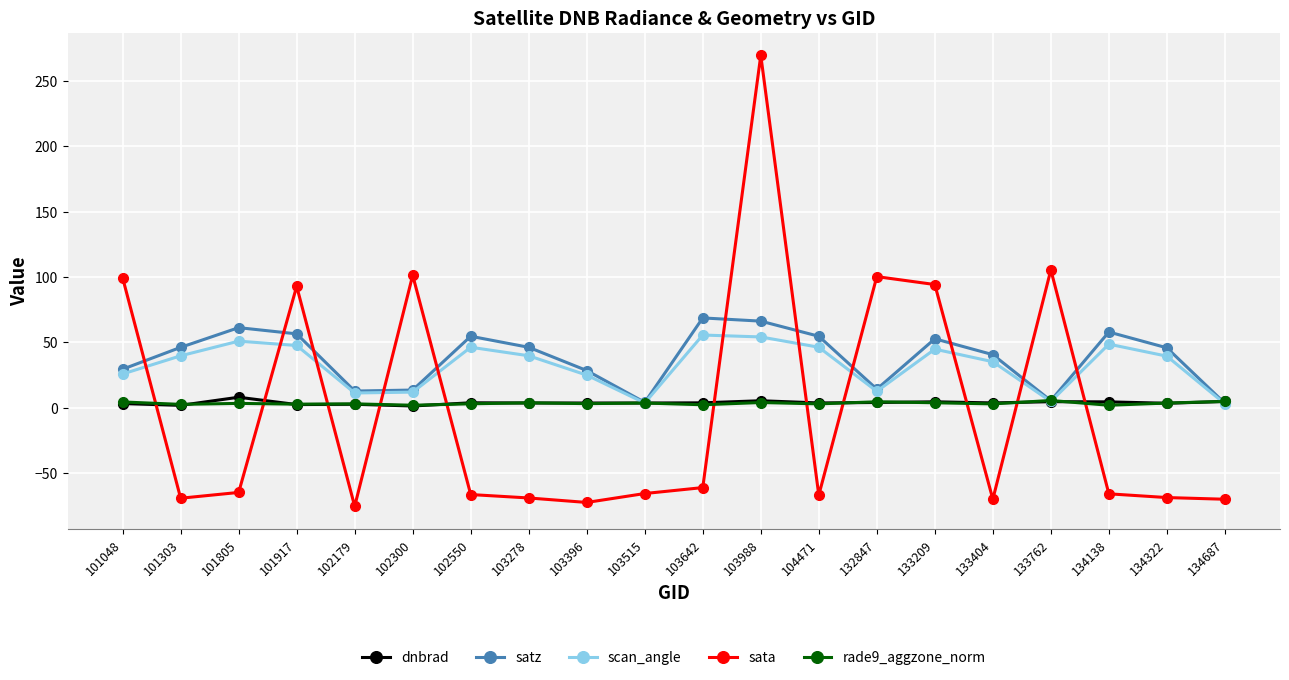

What is the maximum value for sata?

269.5